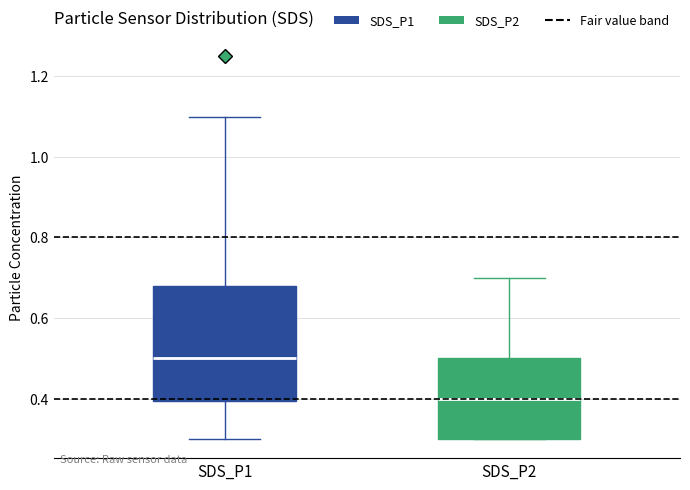

Reading left to right, transcribe this box plot: for each box, give where its median line is, the range the box spans, and where its two whiskers end, as read against the y-axis. The values are not printed on the chart, so give them approximately, as read against the axis.

SDS_P1: median 0.50, box 0.40 to 0.68, whiskers 0.30 to 1.10
SDS_P2: median 0.40, box 0.30 to 0.50, whiskers 0.30 to 0.70